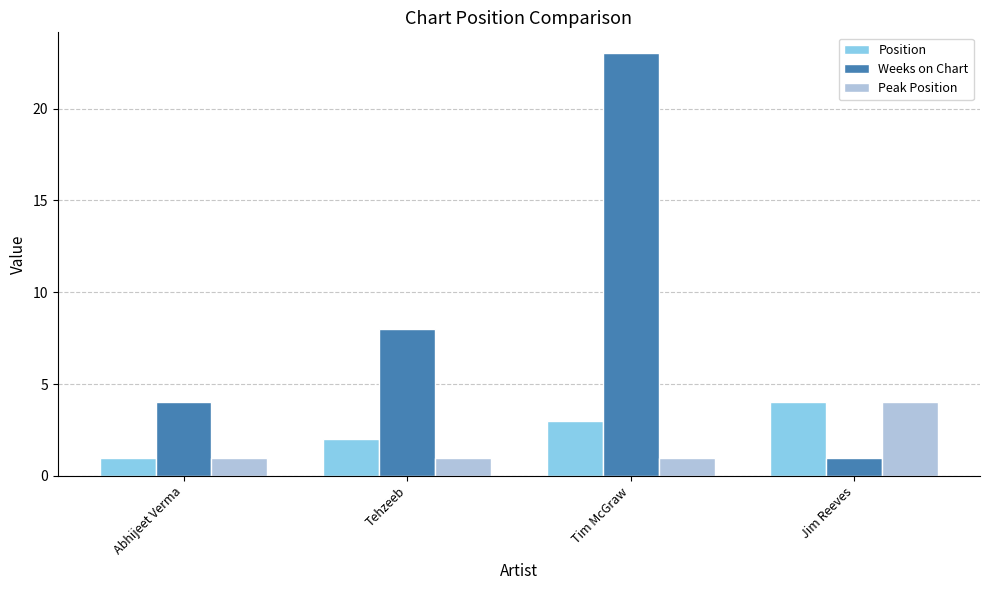

At which label does Position reach its peak?

Jim Reeves